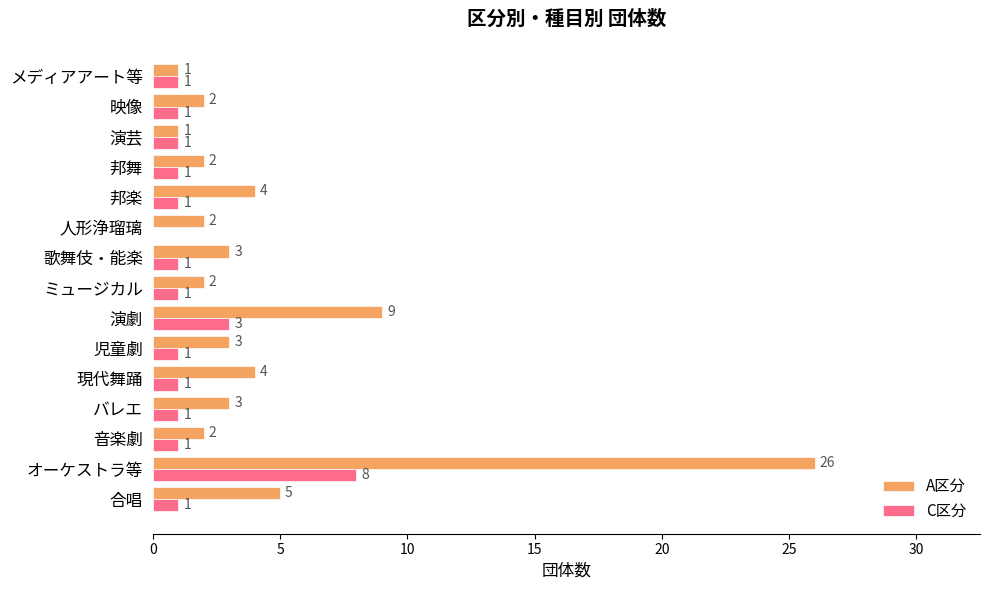

Which series has the largest total across all categories?

A区分